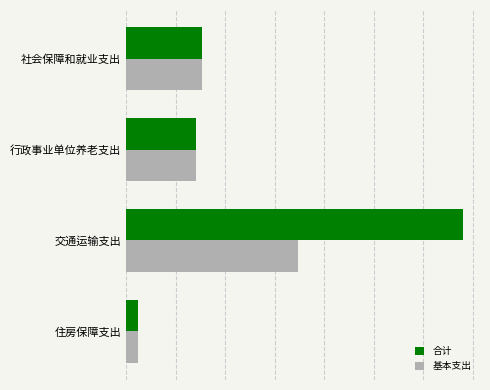

List the series in order of their peak value, lowest first.

基本支出, 合计